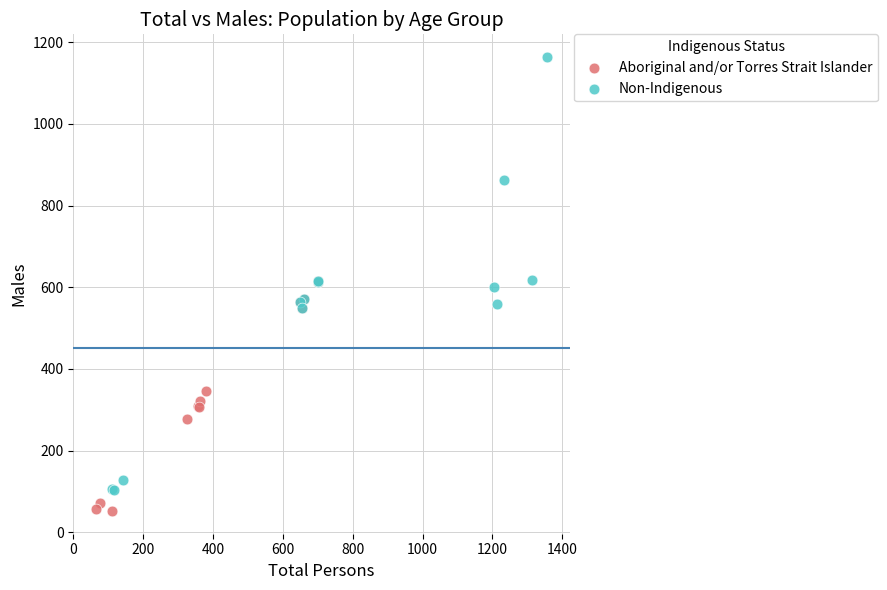

Which series reaches the minimum Y coordinate?

Aboriginal and/or Torres Strait Islander